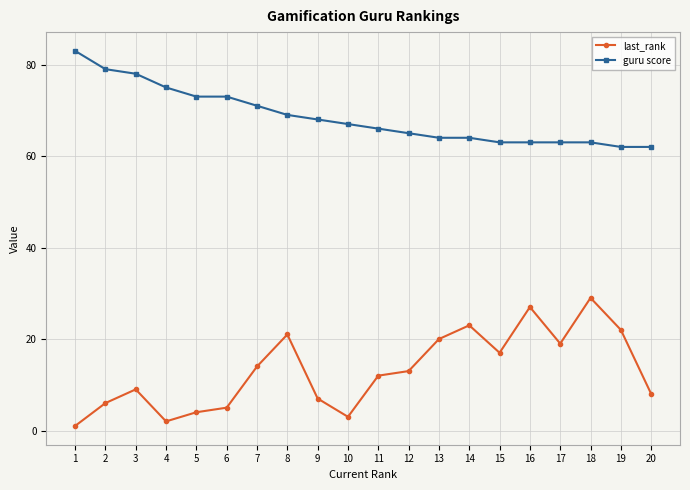

Reading left to right, list all the values displayed in this chart.

last_rank: 1=1	2=6	3=9	4=2	5=4	6=5	7=14	8=21	9=7	10=3	11=12	12=13	13=20	14=23	15=17	16=27	17=19	18=29	19=22	20=8
guru score: 1=83	2=79	3=78	4=75	5=73	6=73	7=71	8=69	9=68	10=67	11=66	12=65	13=64	14=64	15=63	16=63	17=63	18=63	19=62	20=62